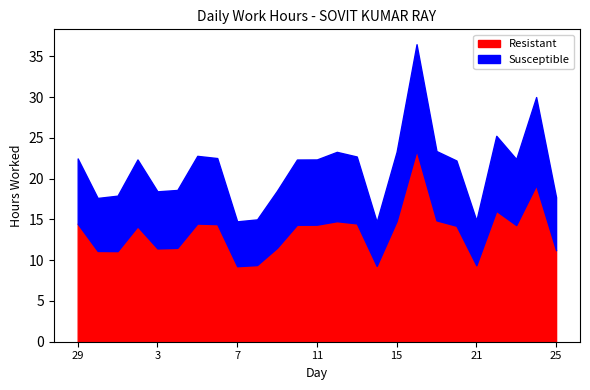

What is the spread (max minus min) of values at 25?

4.7